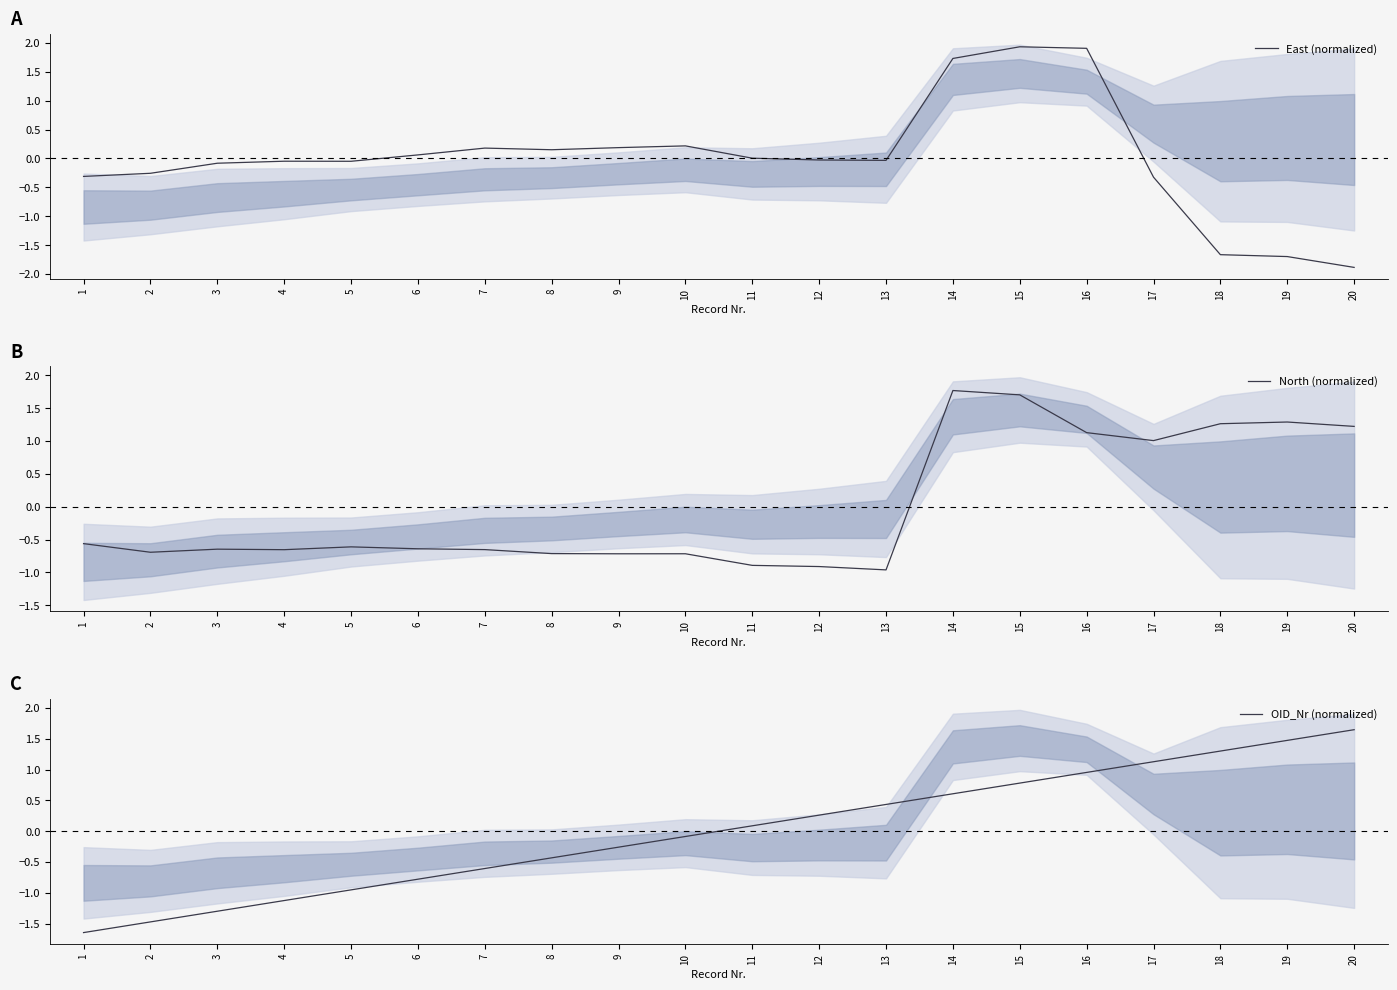

True or false: OID_Nr (normalized) has more than 1 points higher than both neighbors.

False